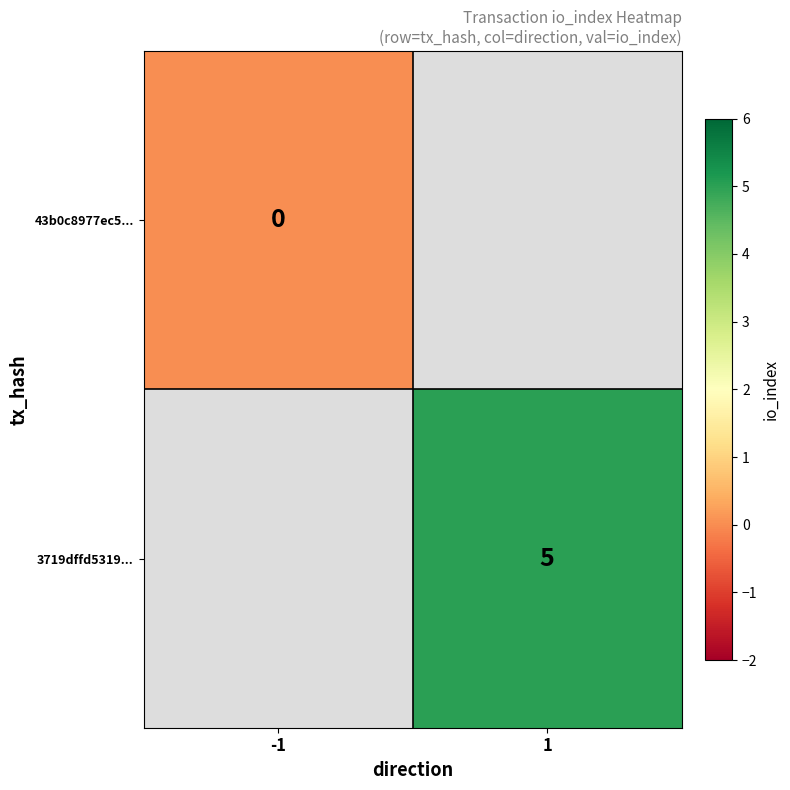

The 3719dffd5319... series shows 5 at 1. True or false?

True